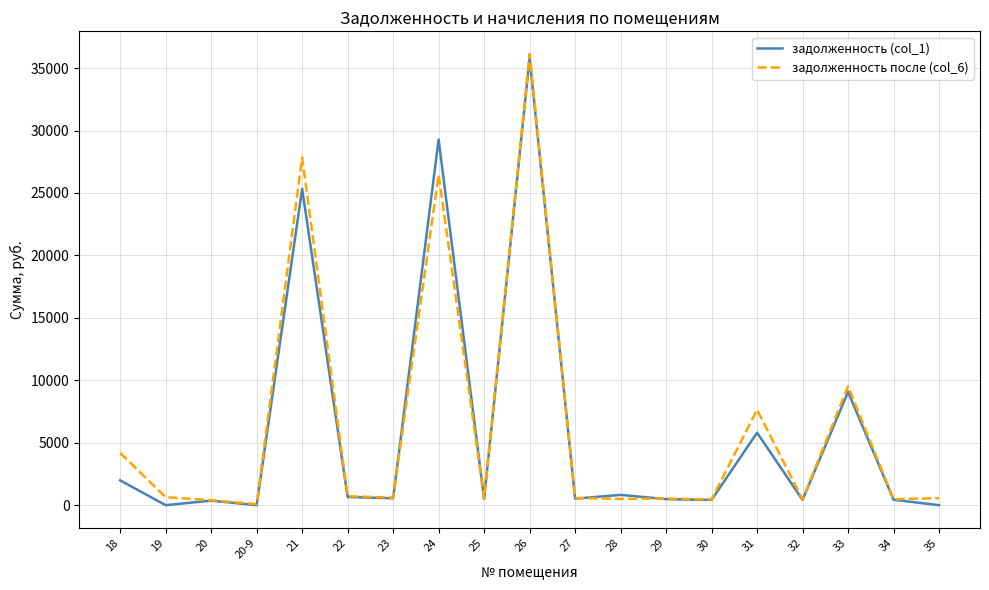

Is this an area chart (filled region under the line)?

No